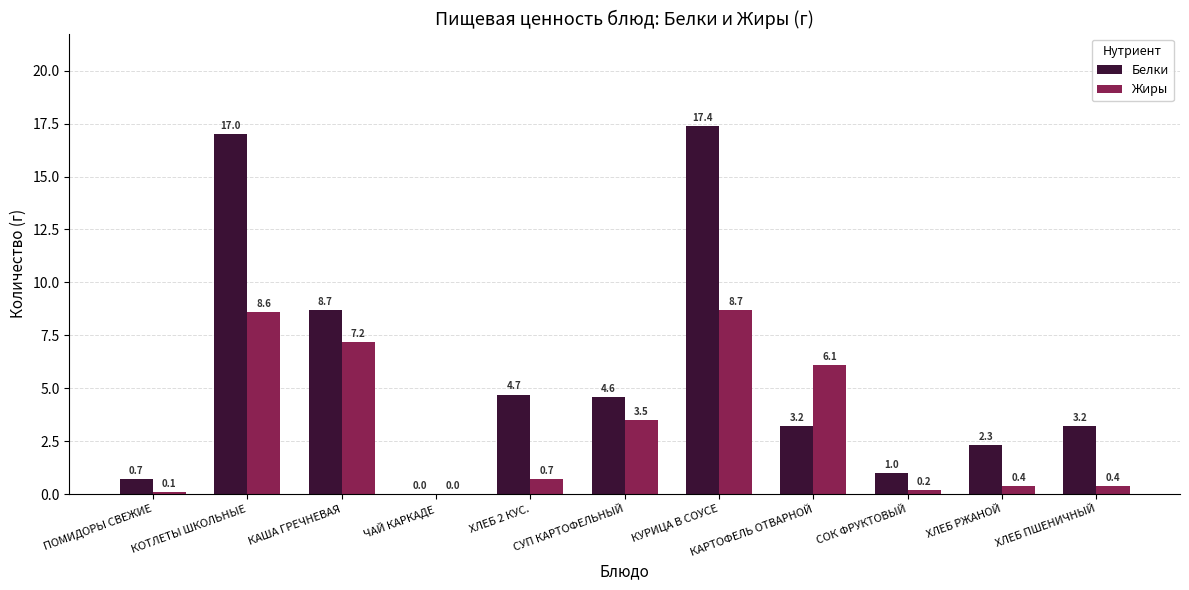

What is the sum of all Белки values?

62.8